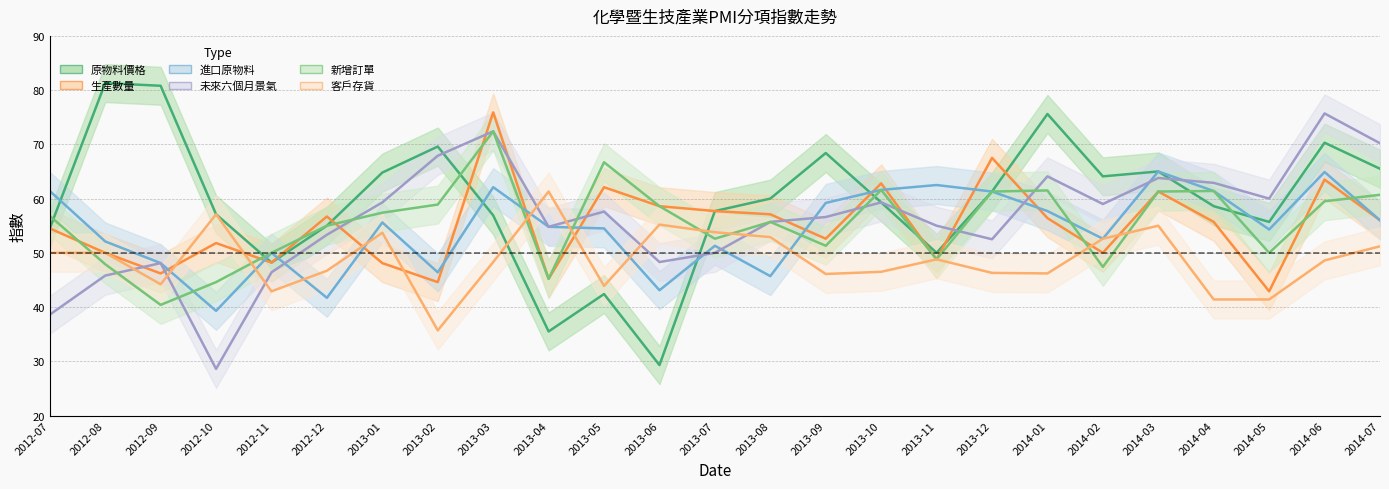

Rank the categories by 新增訂單 value from highest to lowest.

2013-03, 2013-05, 2013-10, 2014-01, 2014-04, 2013-12, 2014-03, 2014-07, 2014-06, 2013-02, 2013-06, 2013-01, 2012-07, 2013-08, 2012-12, 2013-07, 2013-09, 2012-11, 2014-05, 2013-11, 2012-08, 2014-02, 2013-04, 2012-10, 2012-09